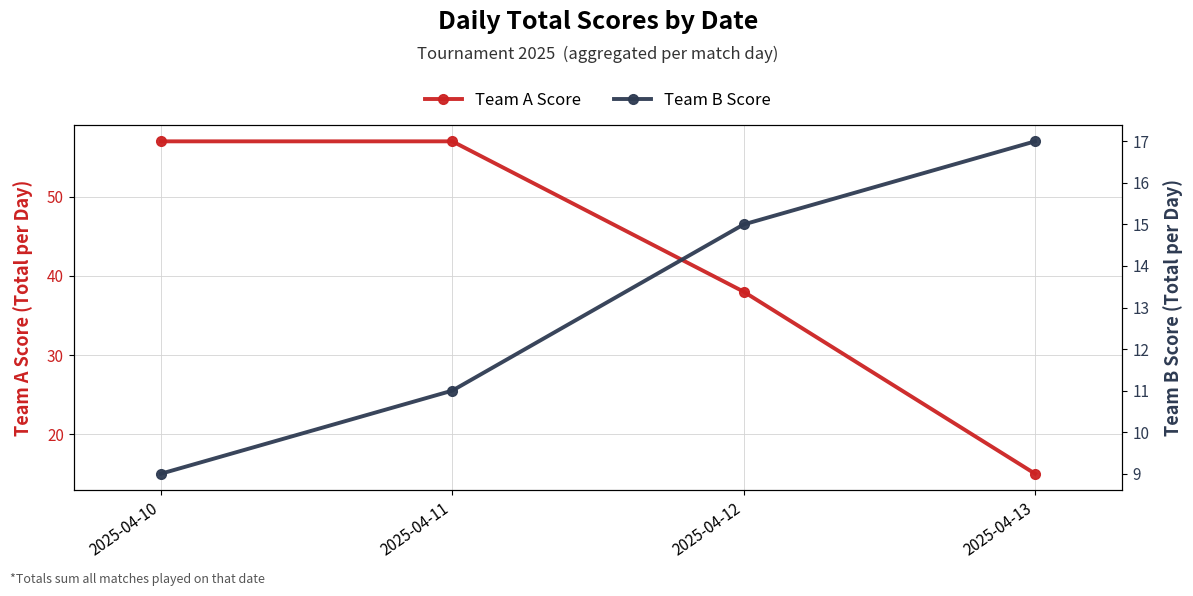

What is the difference between the maximum and second lowest values in the Team A Score series?

19